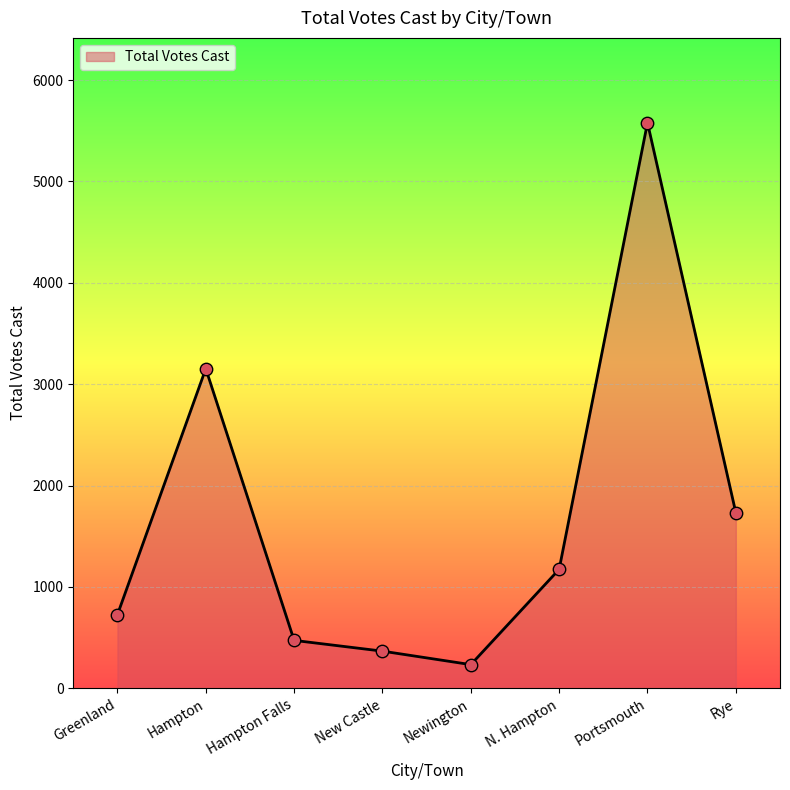

What is the change in value from Greenland to Rye?

+1005